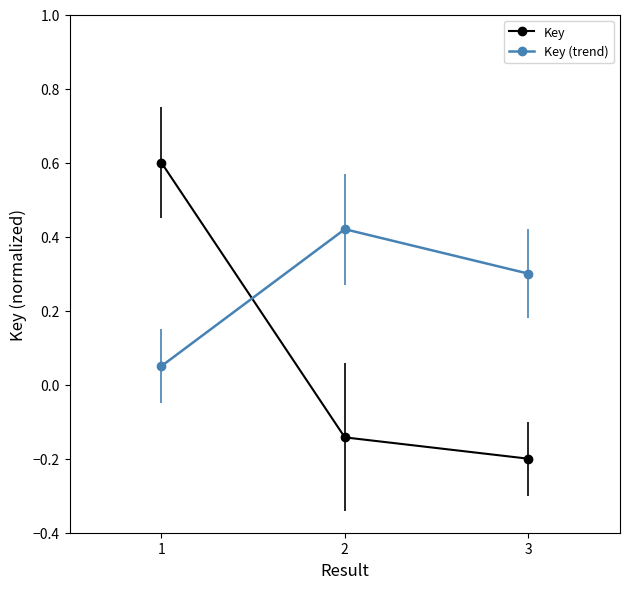

The Key series shows 1.0 at 1. True or false?

False